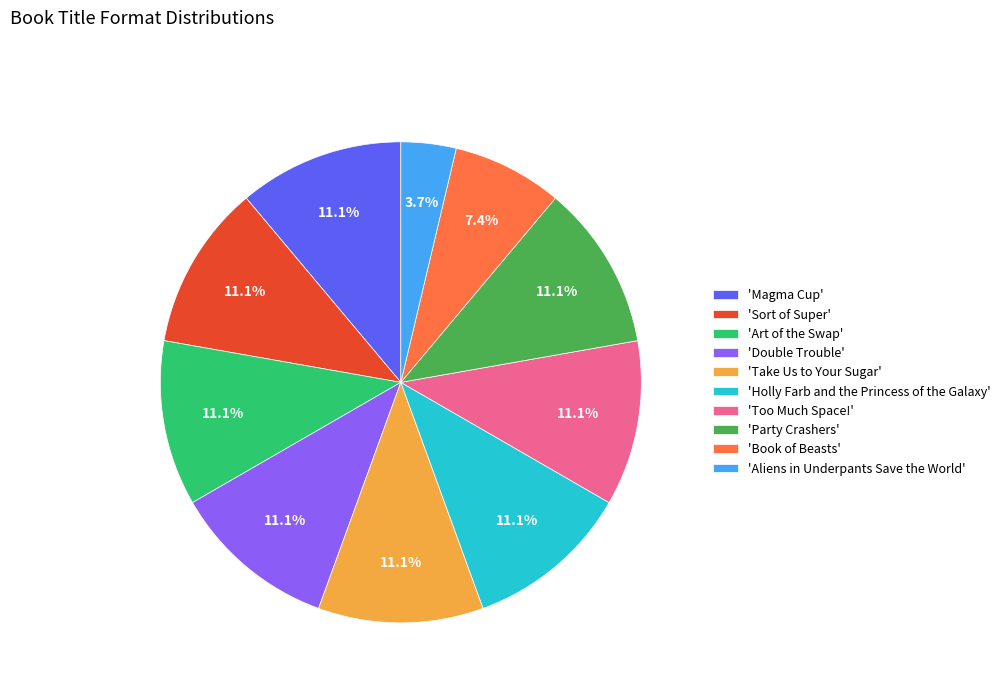

How many segments does this pie chart have?

10